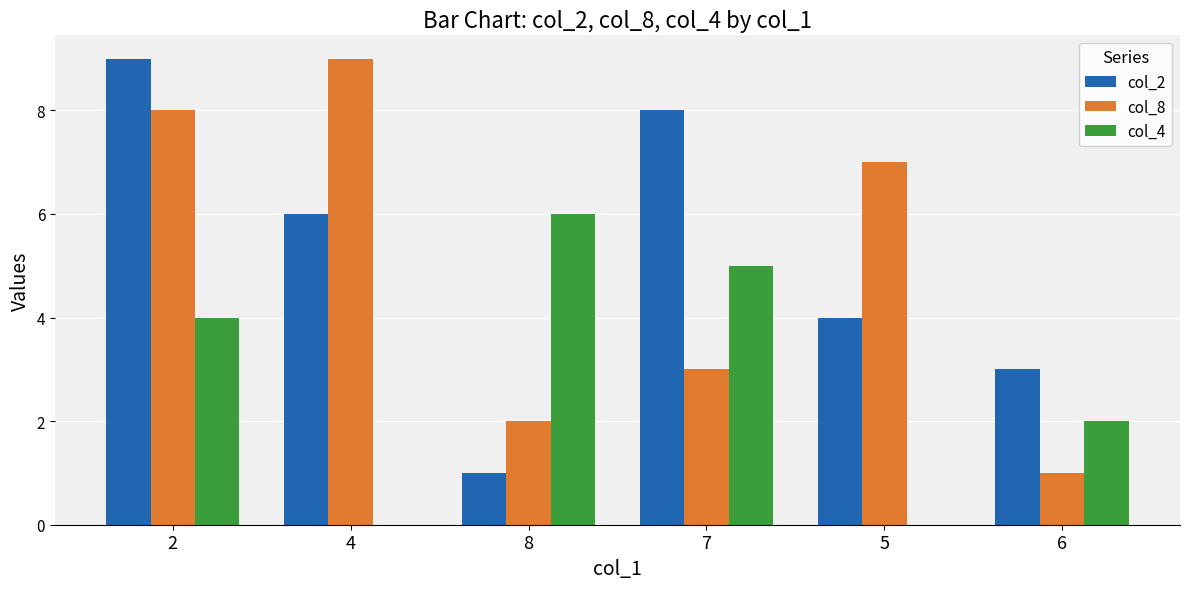

Reading left to right, extract all data points from this chart.

col_2: 9	6	1	8	4	3
col_8: 8	9	2	3	7	1
col_4: 4	0	6	5	0	2